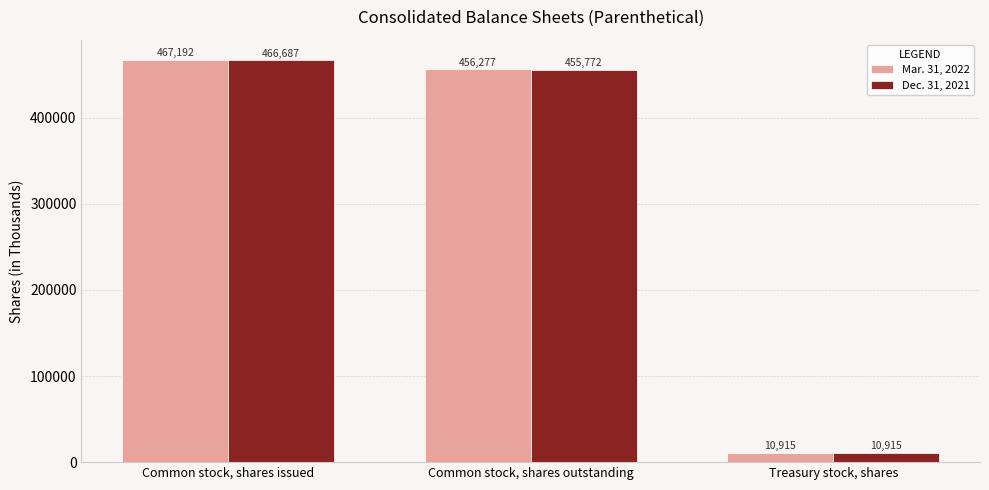

What position from the left is Common stock, shares issued?

1